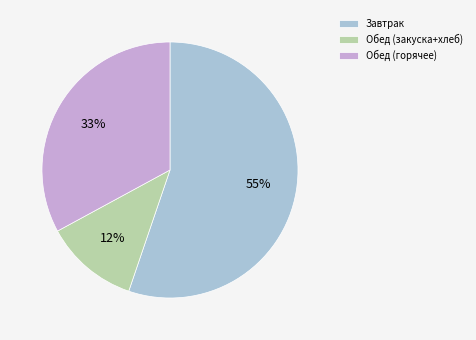

Is there any slice that represents more than half of the pie?

Yes